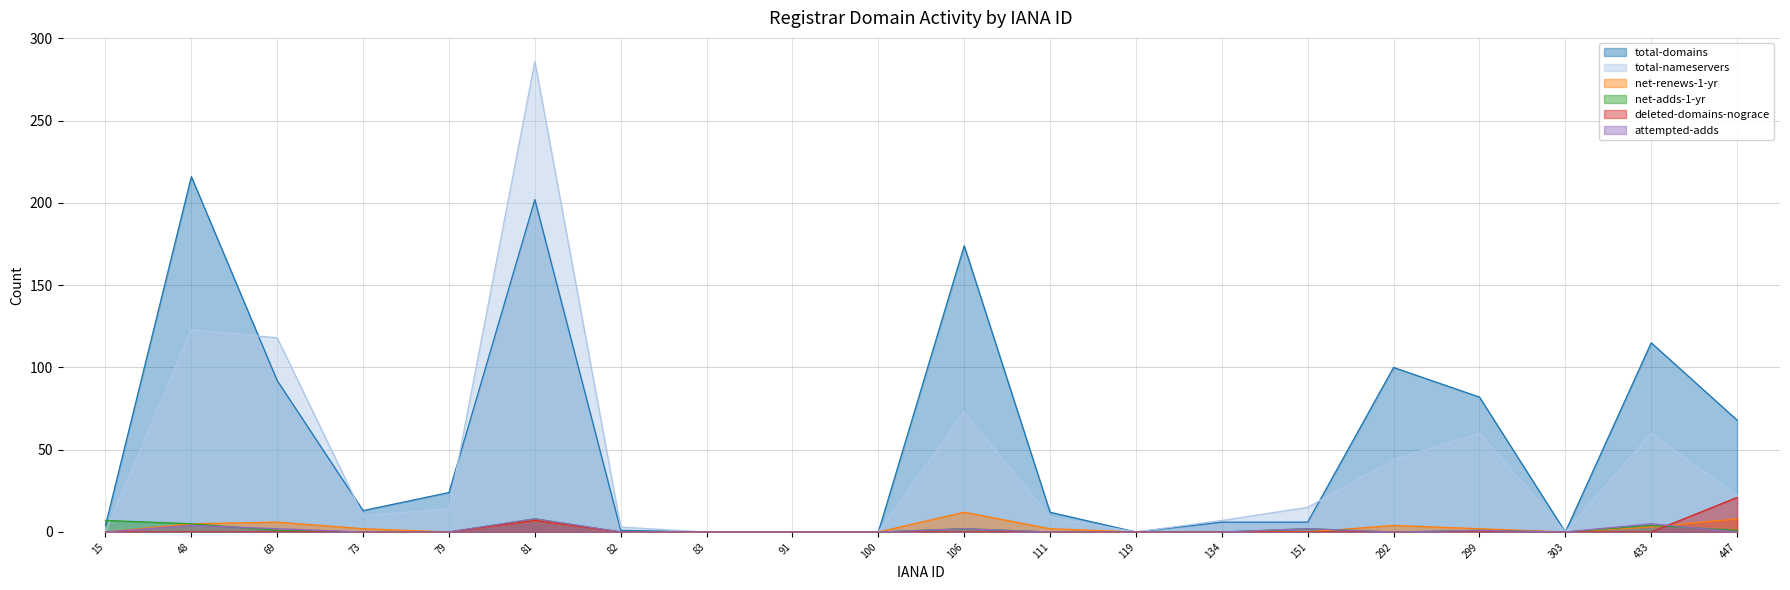

Reading left to right, list all the values displayed in this chart.

total-domains: 15=4	48=216	69=92	73=13	79=24	81=202	82=1	83=0	91=0	100=0	106=174	111=12	119=0	134=6	151=6	292=100	299=82	303=0	433=115	447=68
total-nameservers: 15=0	48=123	69=118	73=10	79=14	81=286	82=3	83=0	91=0	100=0	106=73	111=9	119=0	134=7	151=15	292=44	299=60	303=0	433=60	447=22
net-renews-1-yr: 15=0	48=5	69=6	73=2	79=0	81=7	82=0	83=0	91=0	100=0	106=12	111=2	119=0	134=0	151=0	292=4	299=2	303=0	433=3	447=8
net-adds-1-yr: 15=7	48=5	69=1	73=0	79=0	81=8	82=0	83=0	91=0	100=0	106=2	111=0	119=0	134=0	151=2	292=0	299=1	303=0	433=4	447=1
deleted-domains-nograce: 15=0	48=0	69=0	73=0	79=0	81=7	82=0	83=0	91=0	100=0	106=0	111=0	119=0	134=0	151=0	292=0	299=0	303=0	433=0	447=21
attempted-adds: 15=0	48=4	69=2	73=0	79=0	81=8	82=0	83=0	91=0	100=0	106=2	111=0	119=0	134=0	151=2	292=0	299=1	303=0	433=5	447=0